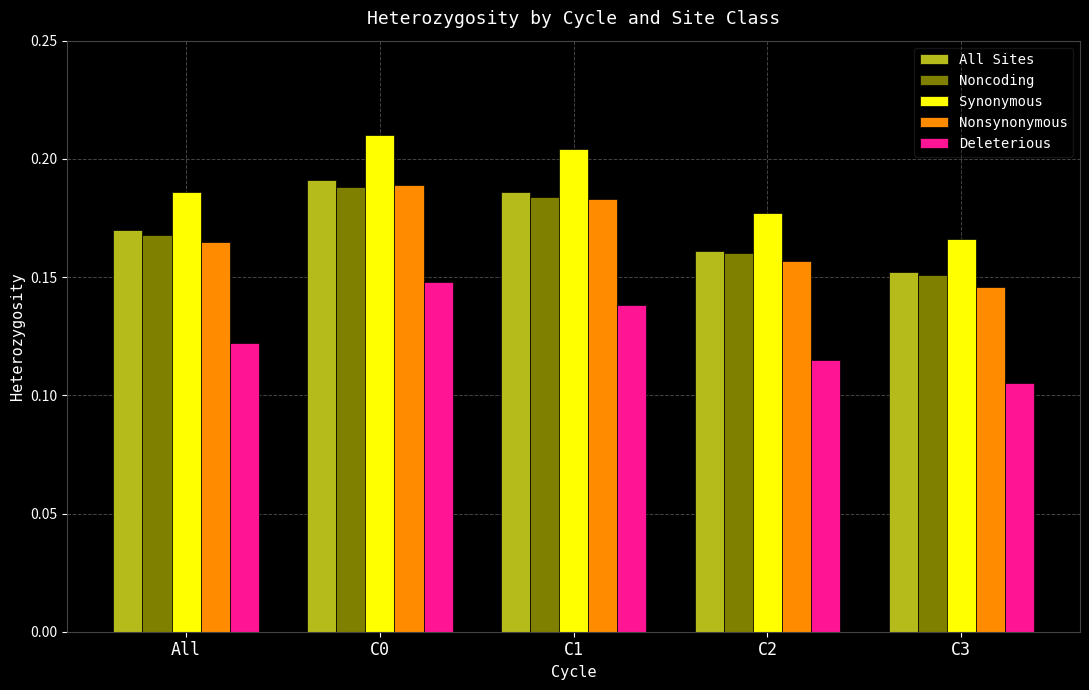

Which category has the lowest value in the Nonsynonymous series?

C3